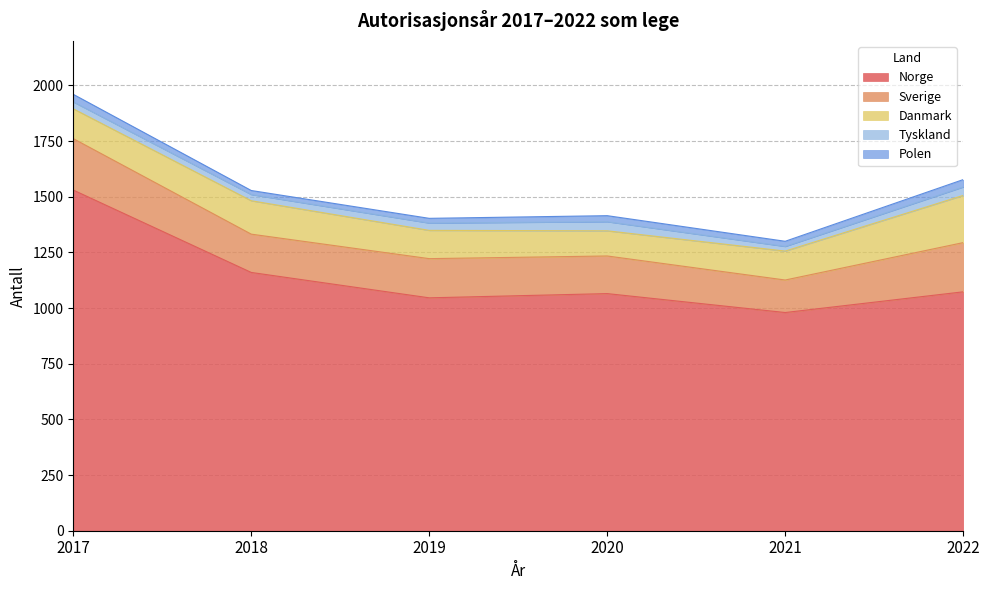

How many lines are shown in the chart?

5